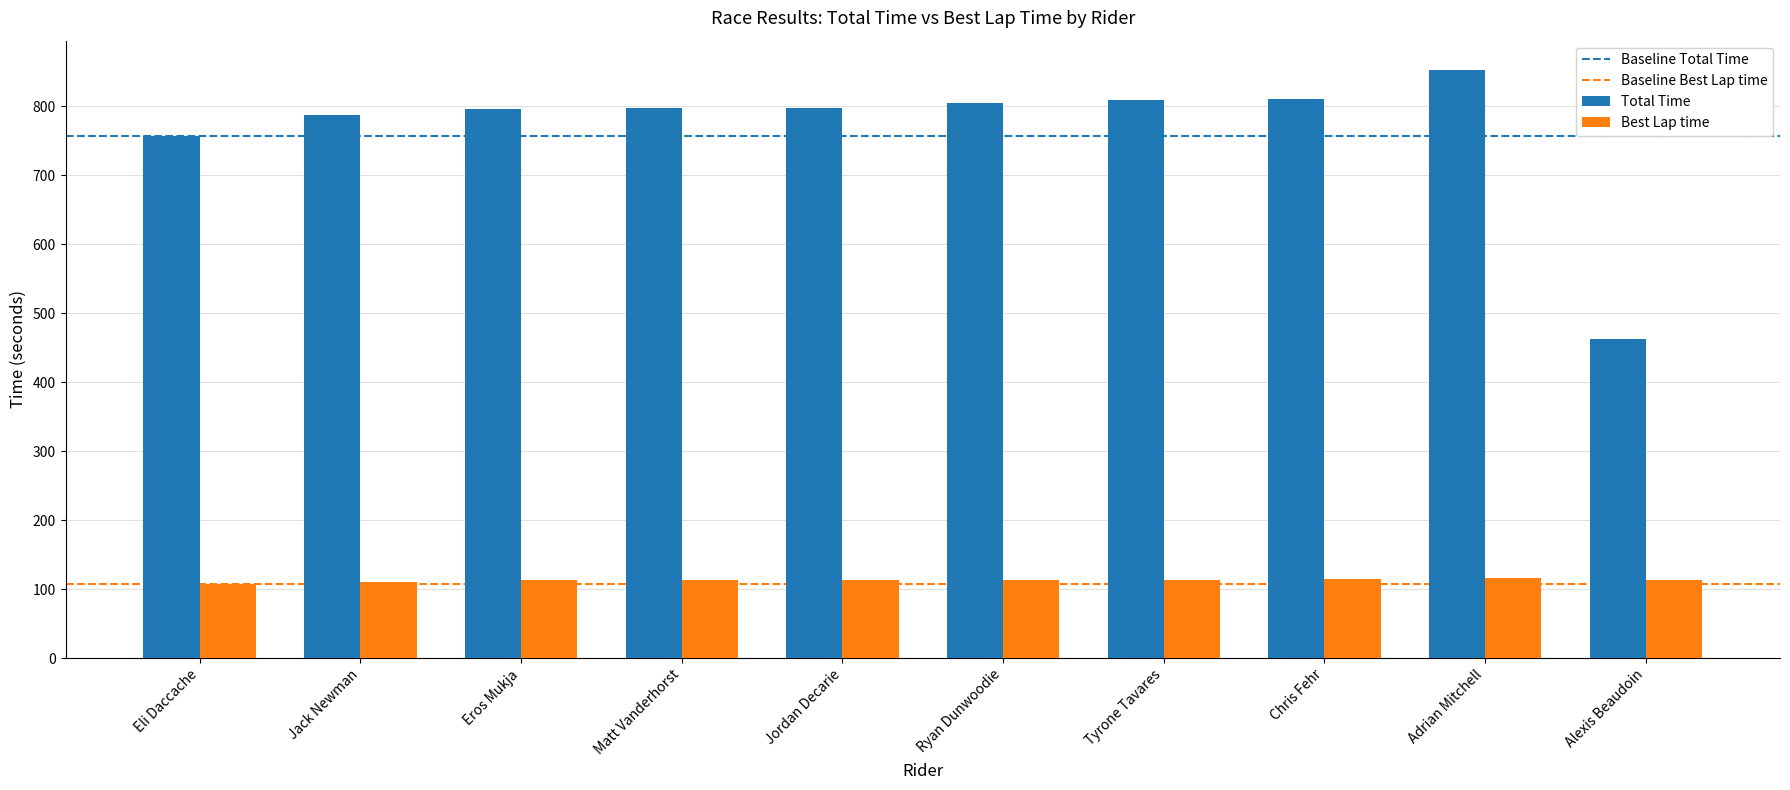

At Eros Mukja, list the series in order from smallest to largest.

Best Lap time, Total Time